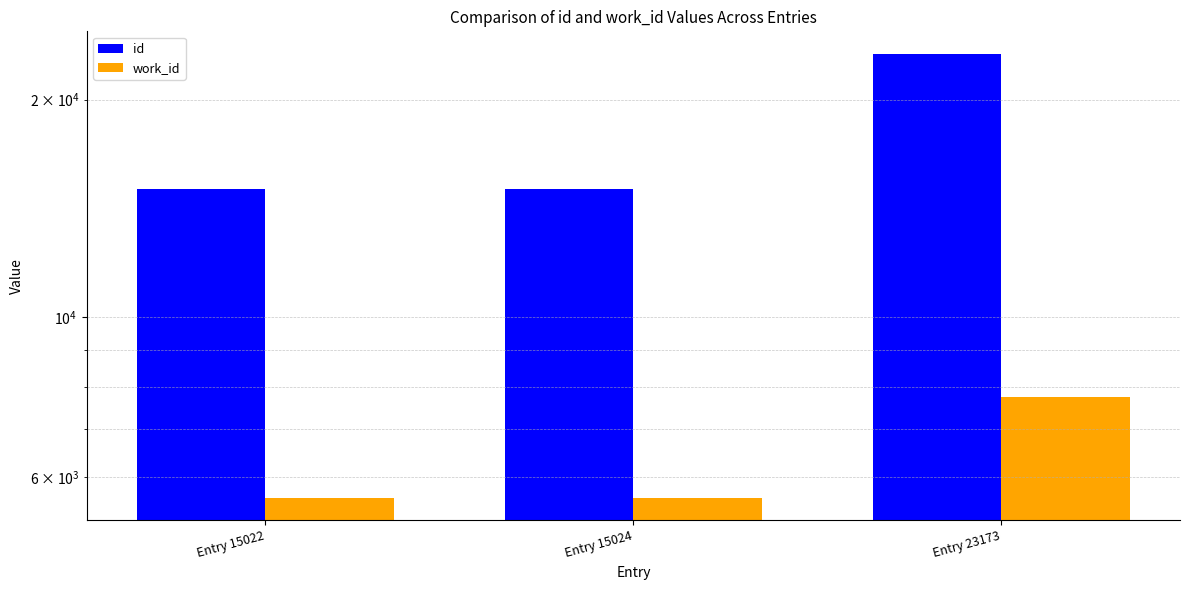

The id series shows 23173 at Entry 23173. True or false?

True